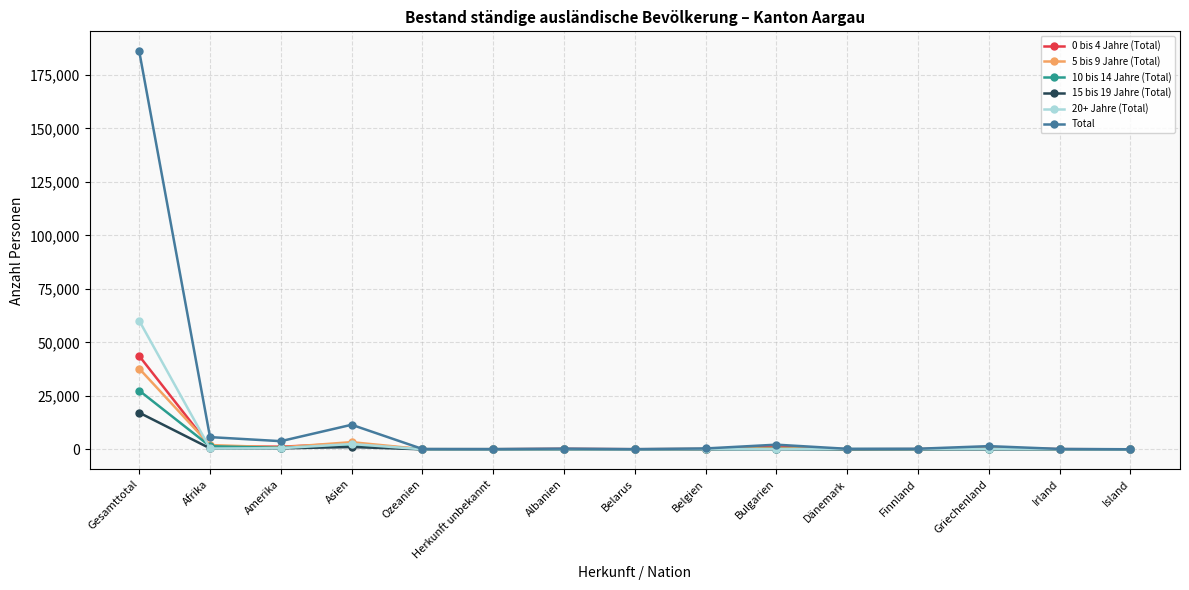

What is the maximum value shown in the chart?

186070